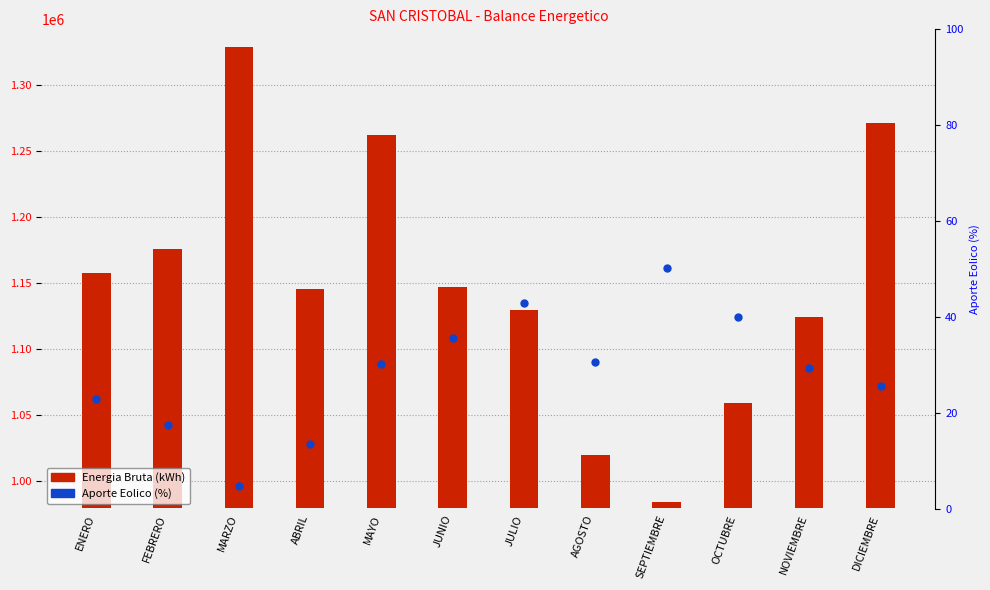

At which category is the sum across all series the highest?

MARZO